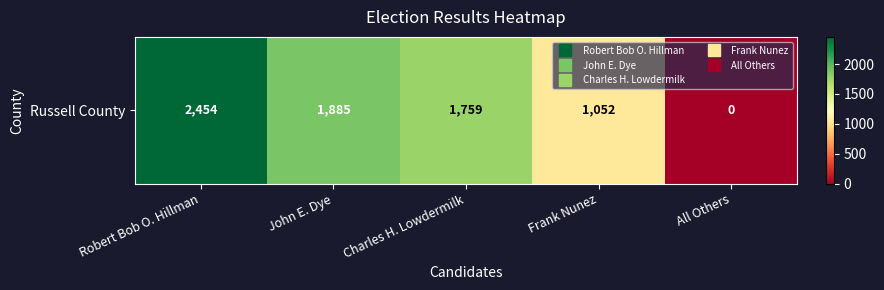

What is the maximum value shown in the chart?

2454